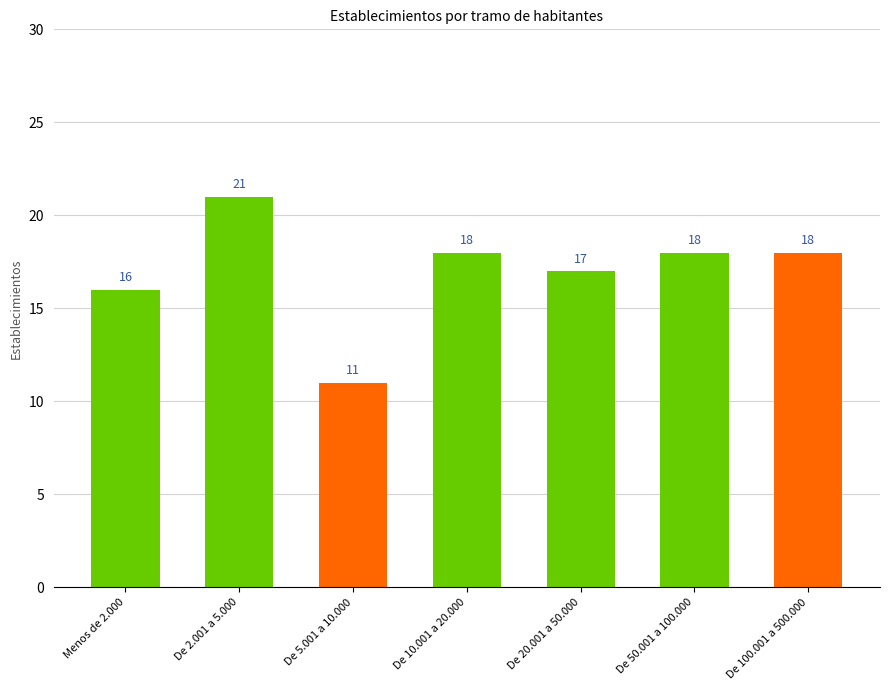

What is the difference between the maximum and second lowest values?

5